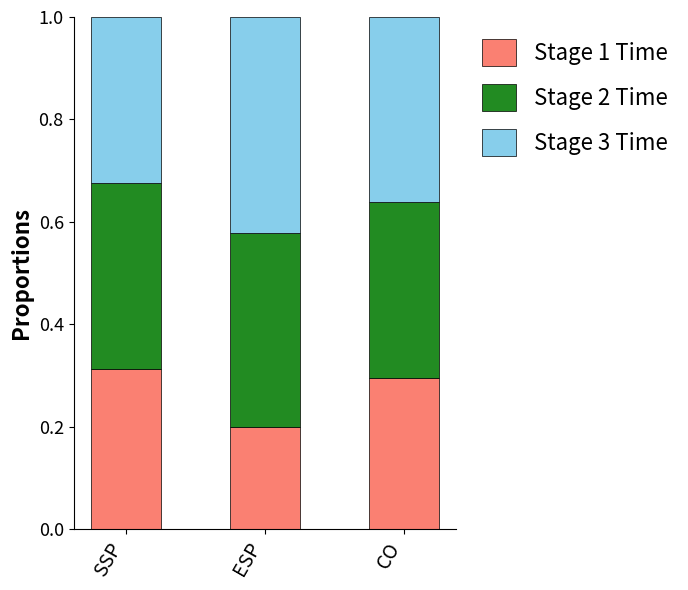

The value of Stage 1 Time at ESP is 0.1. True or false?

False